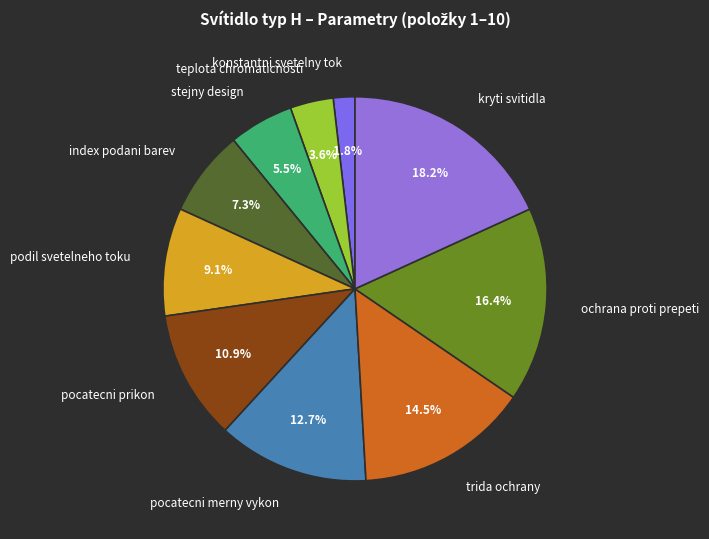

Does any single category account for the majority?

No